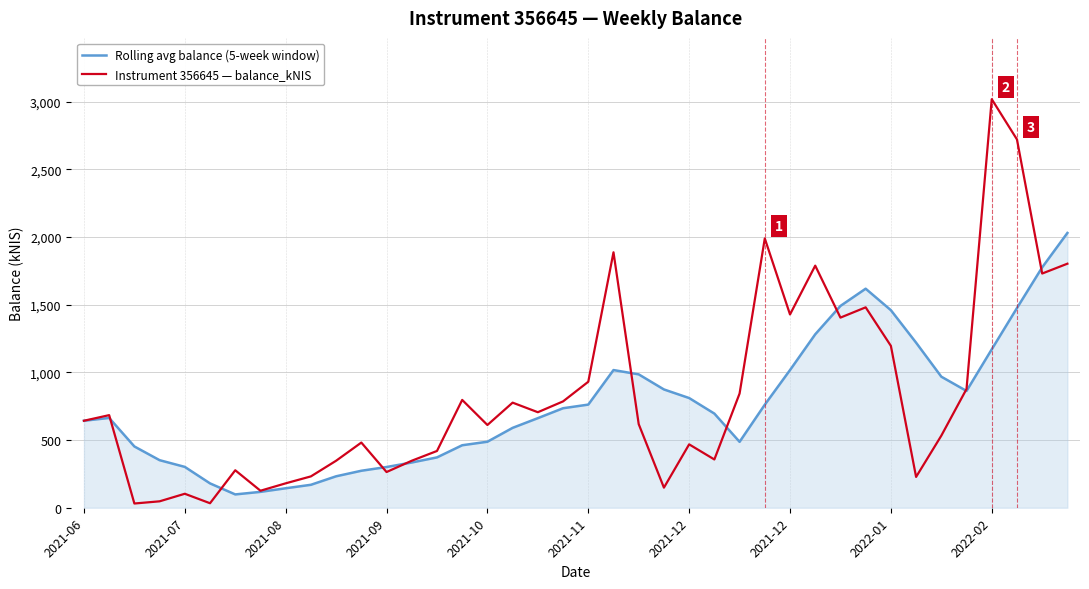

How many values in the Rolling avg balance (5-week window) series exceed 695?

20